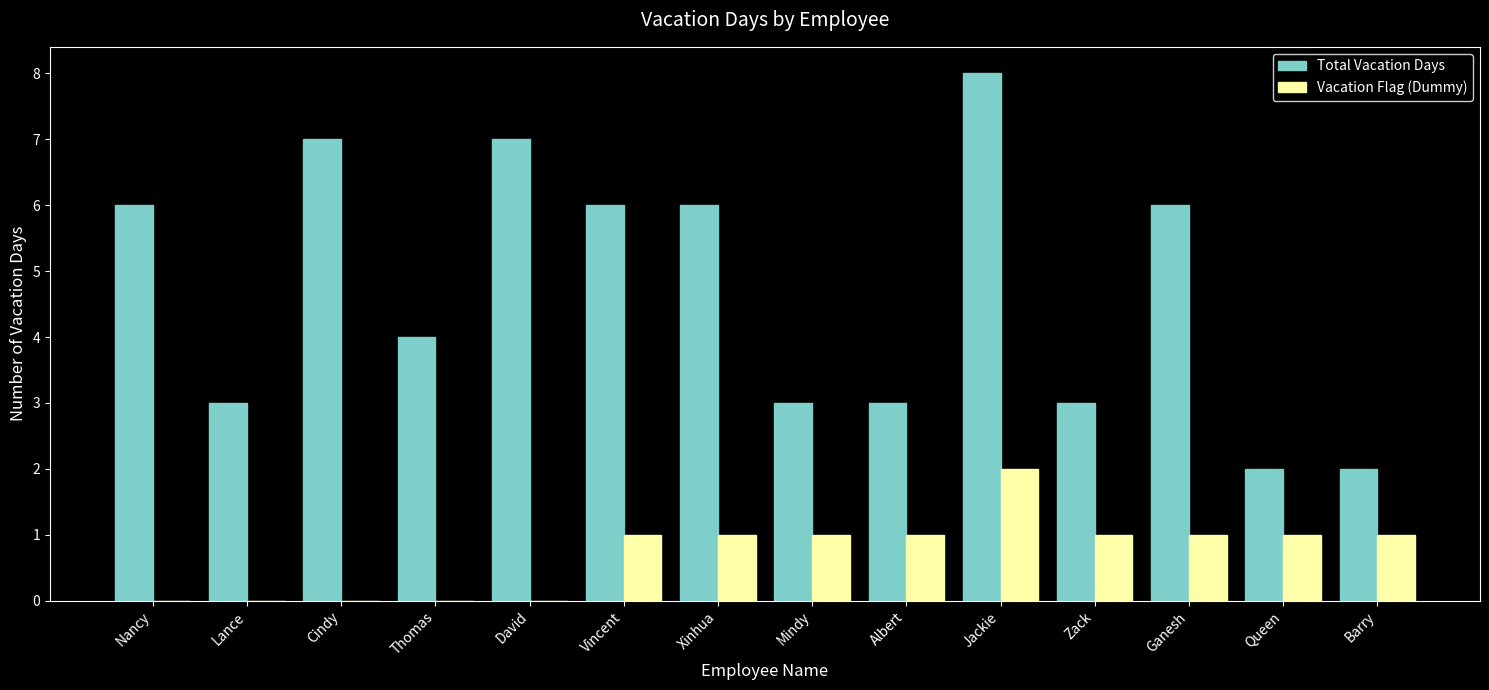

Which series has the largest total across all categories?

Total Vacation Days